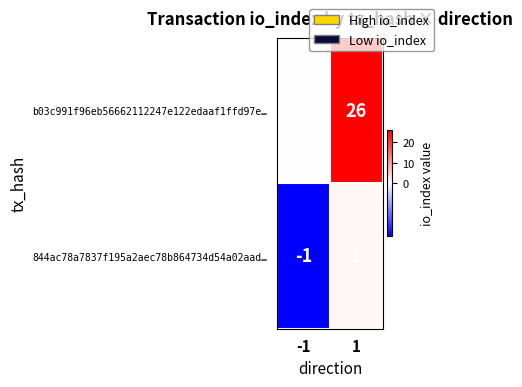

The value of b03c991f96eb56662112247e122edaaf1ffd97e… at -1 is -15. True or false?

False